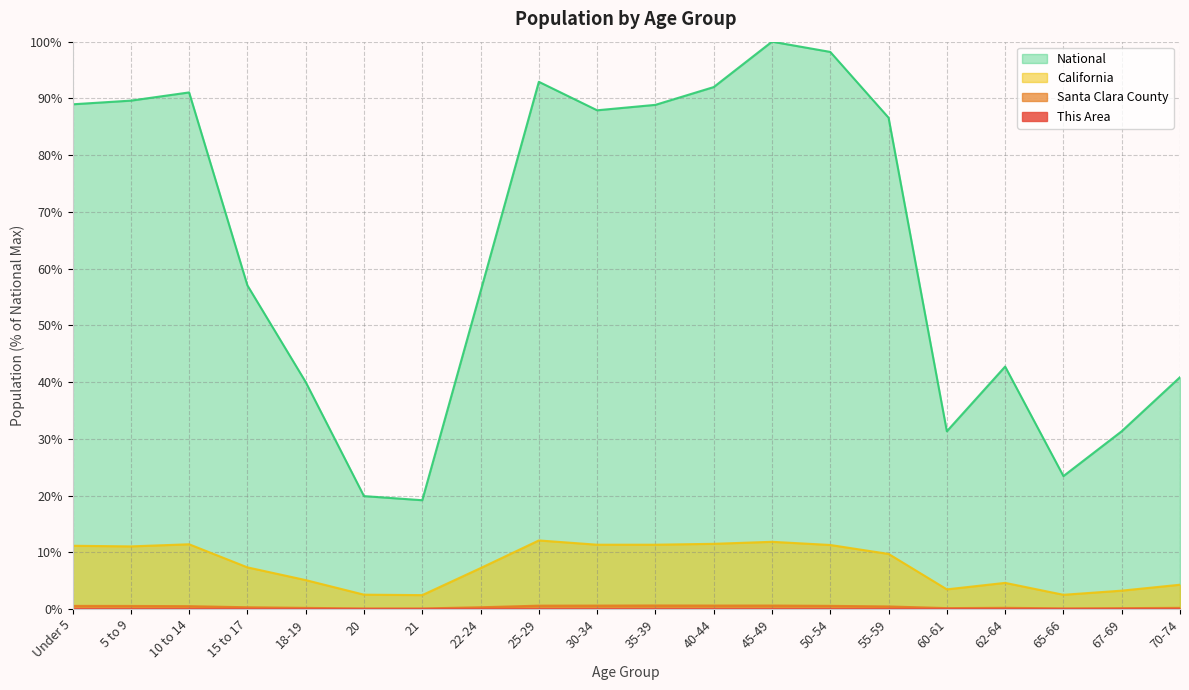

Which label corresponds to the smallest value in the chart?

65-66